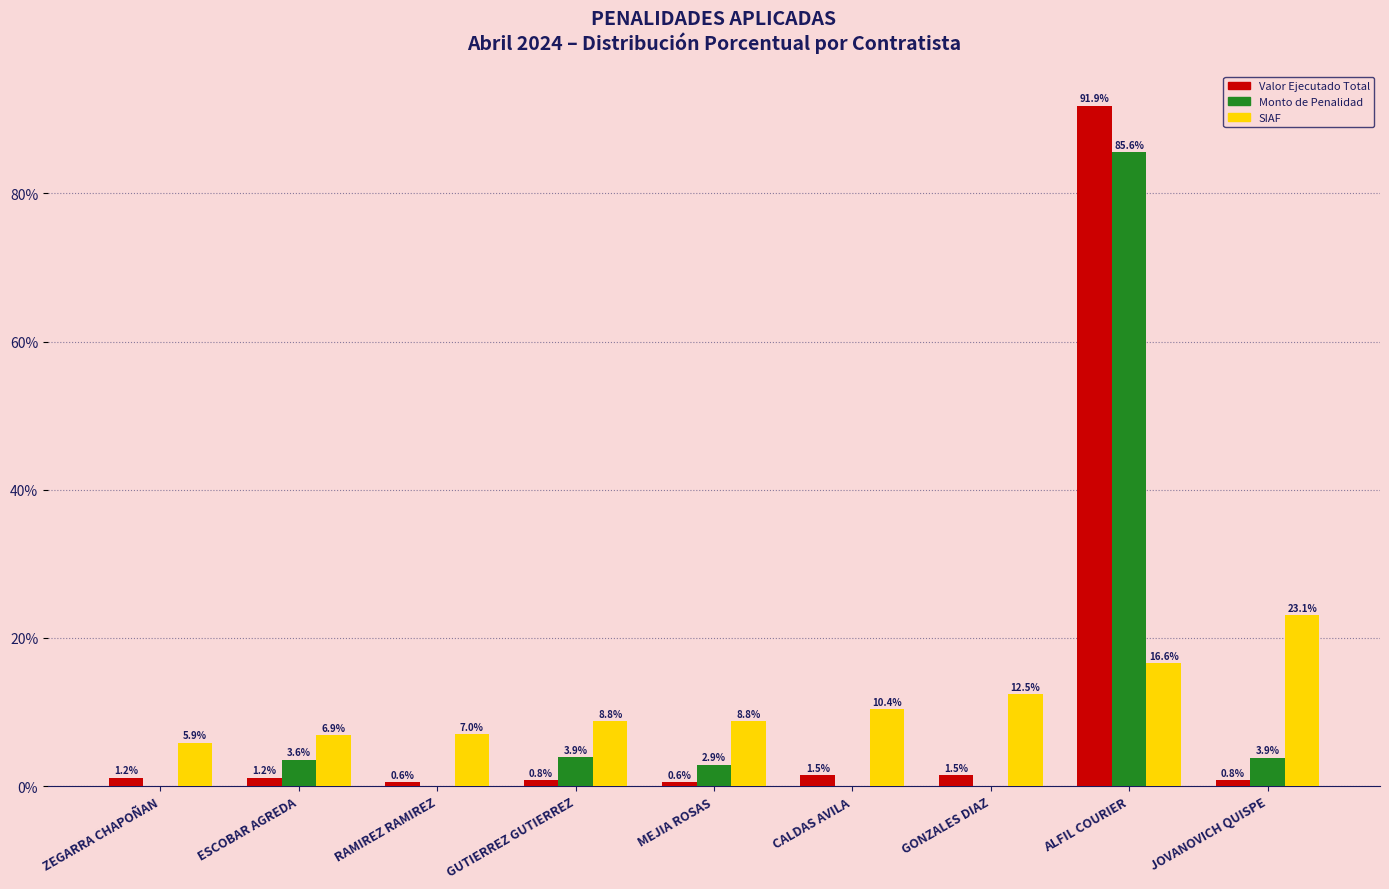

What is the greatest value displayed?

91.9